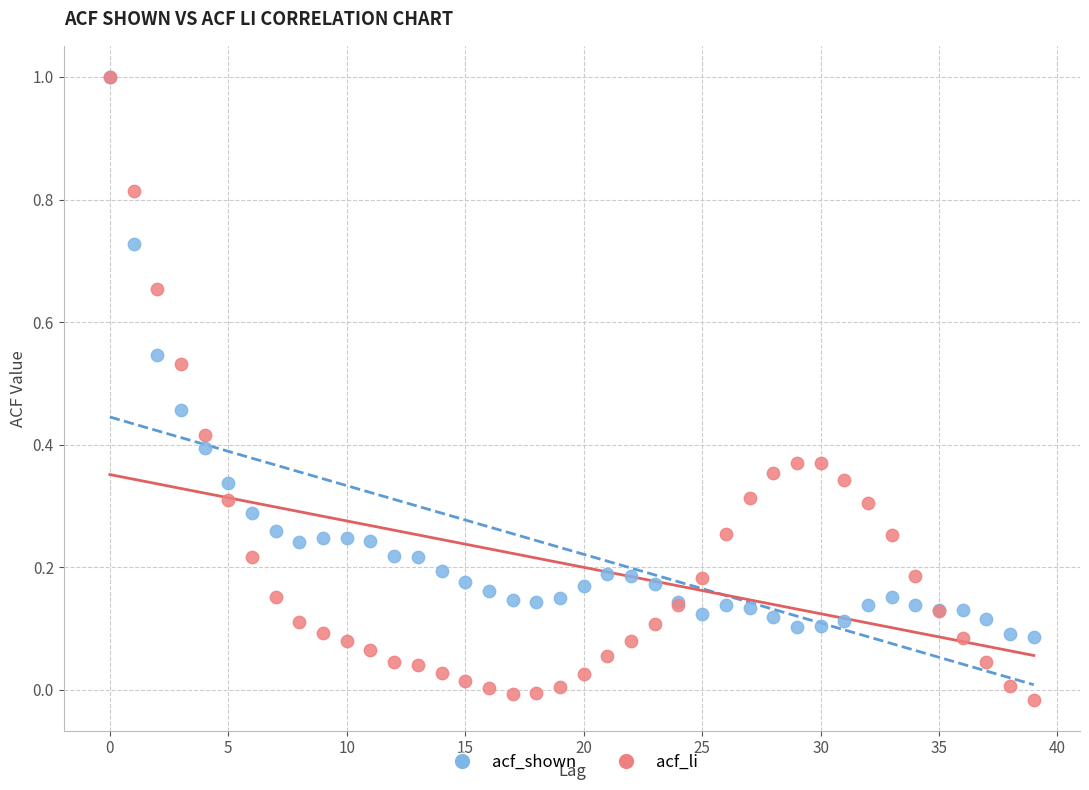

What are all the series names shown in the legend?

acf_shown, acf_li